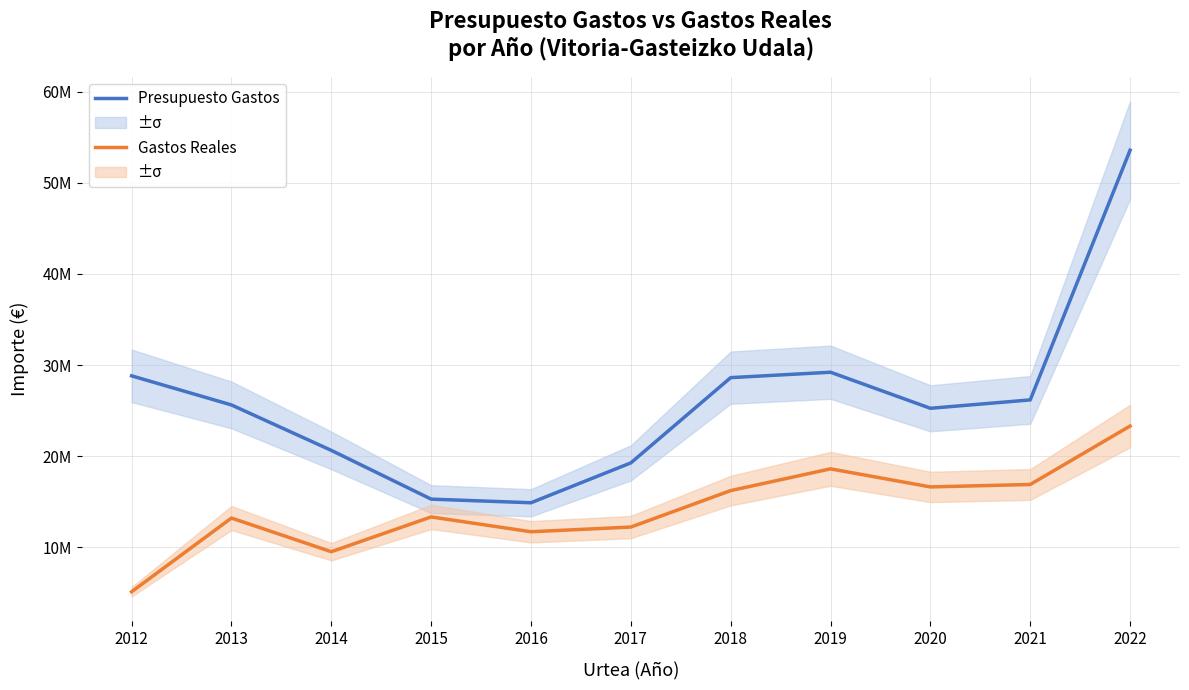

True or false: Presupuesto Gastos and Gastos Reales cross at least once.

False